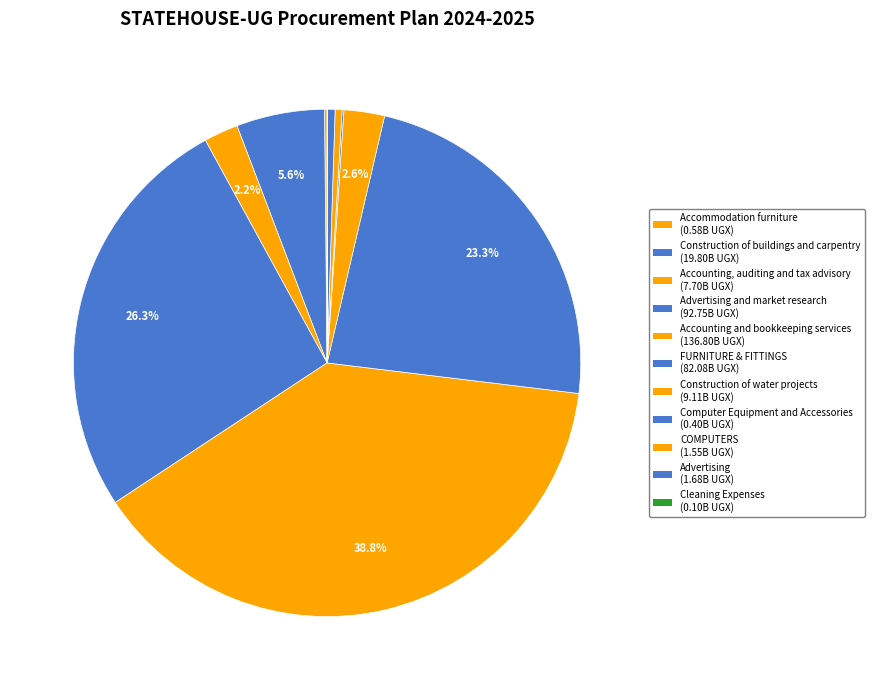

Which slice is the smallest?

Cleaning Expenses